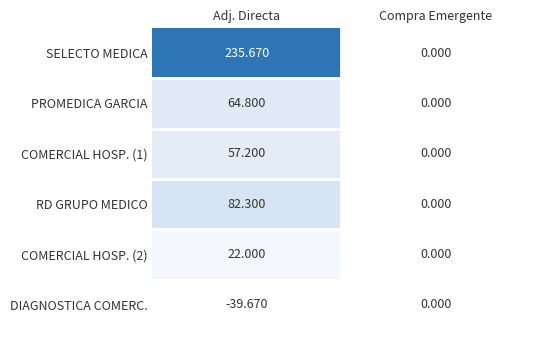

Which series changed the most between Adj. Directa and Compra Emergente?

SELECTO MEDICA